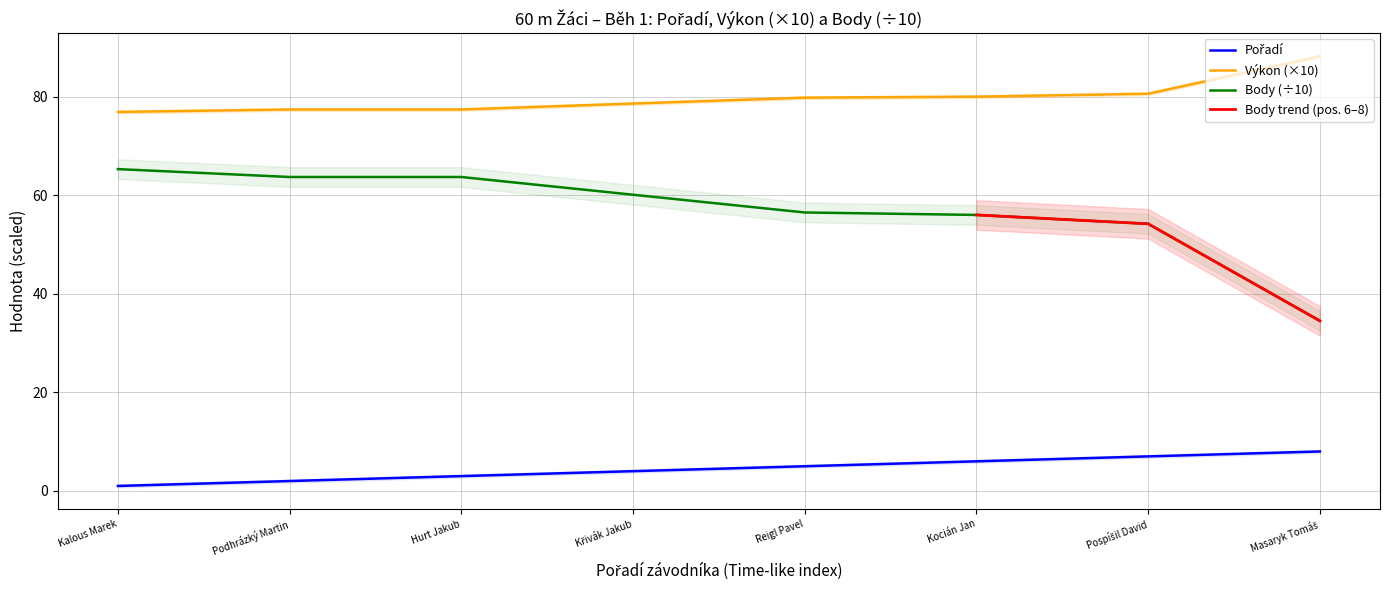

Which series has the largest range (max minus min)?

Body